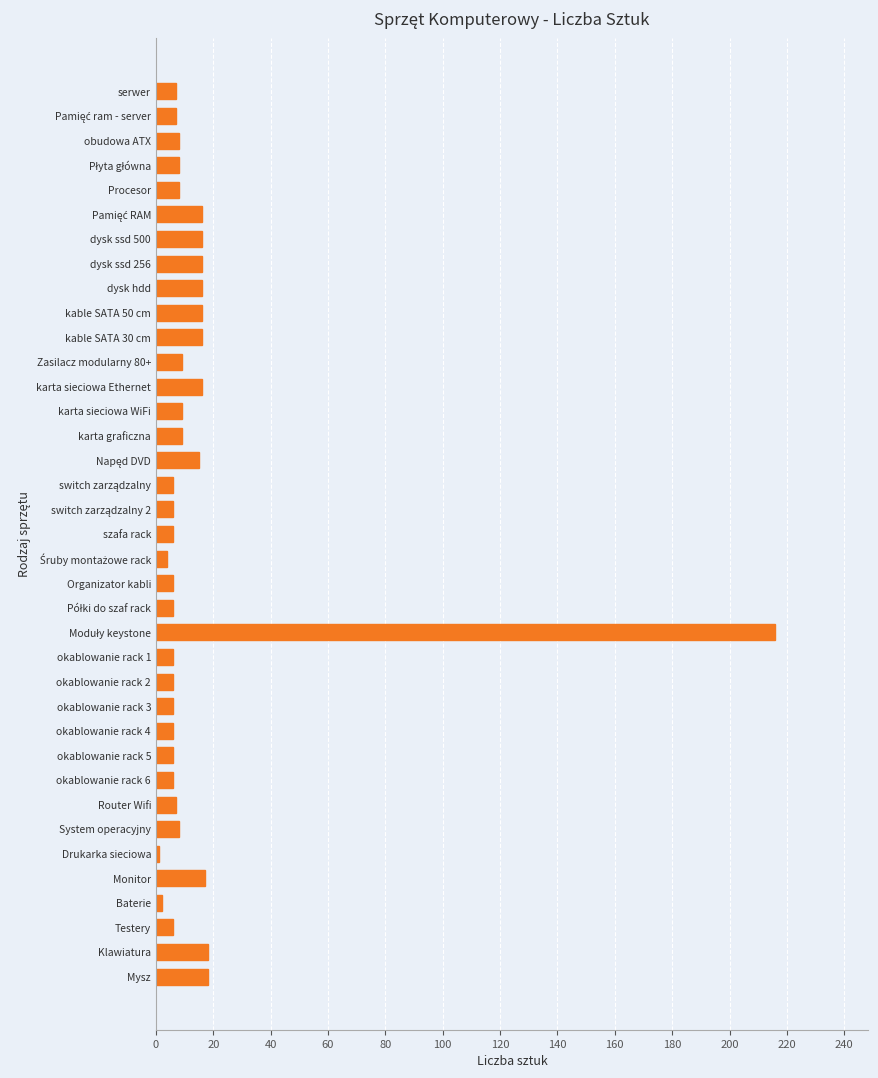

Between Zasilacz modularny 80+ and kable SATA 50 cm, which is larger?

kable SATA 50 cm